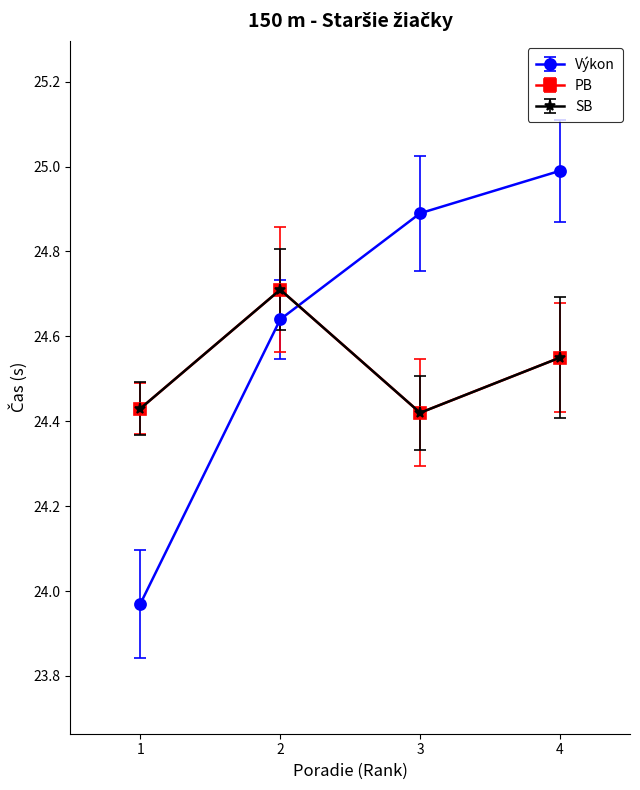

Does the chart have visible grid lines?

No